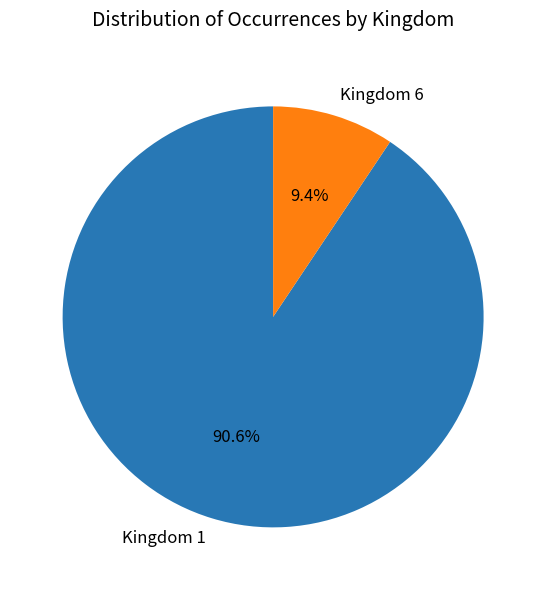

What is the majority slice?

Kingdom 1